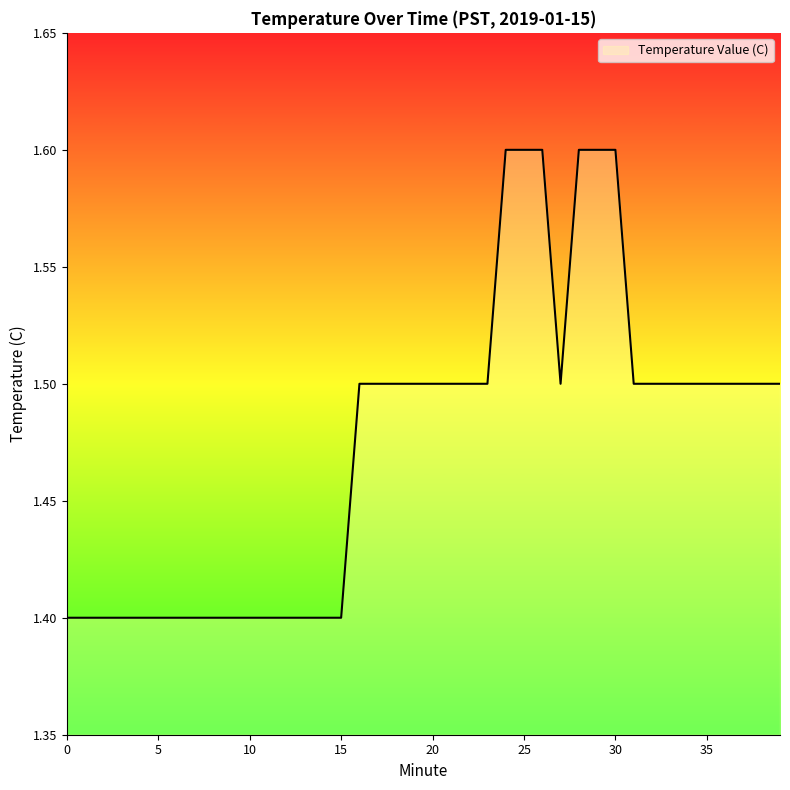

What is the difference between the second highest and minimum values?

0.2